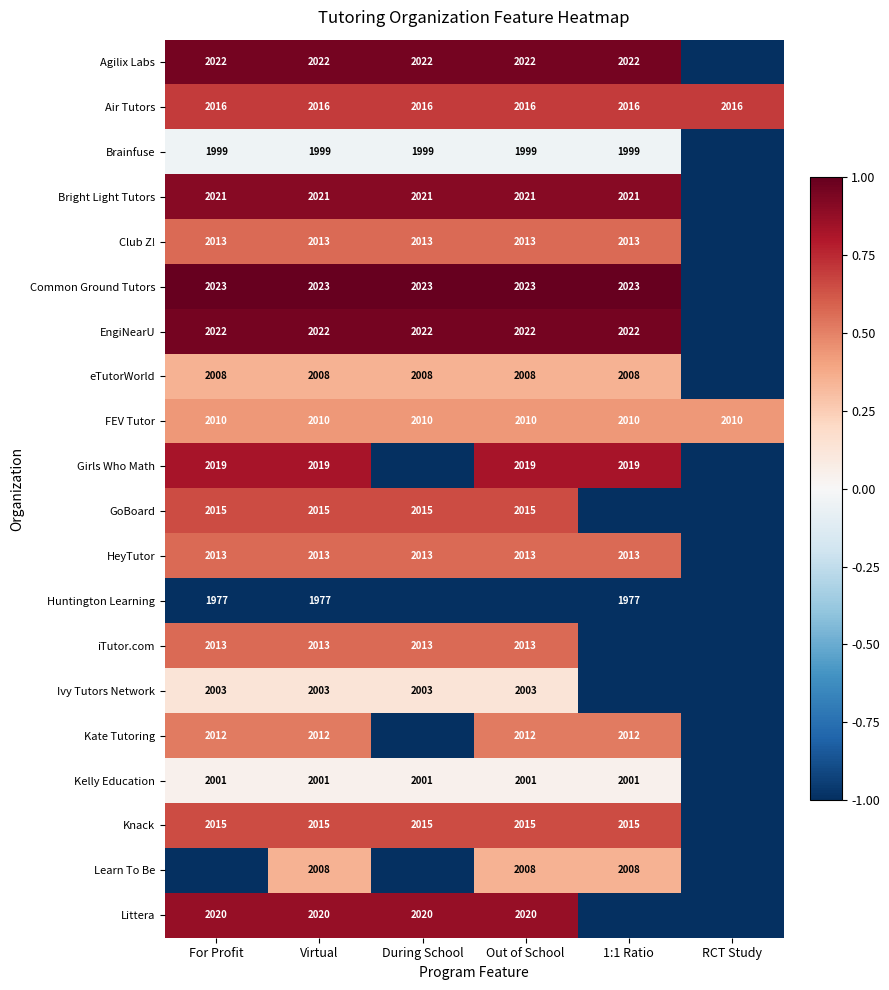

The GoBoard series shows 0.9 at For Profit. True or false?

False